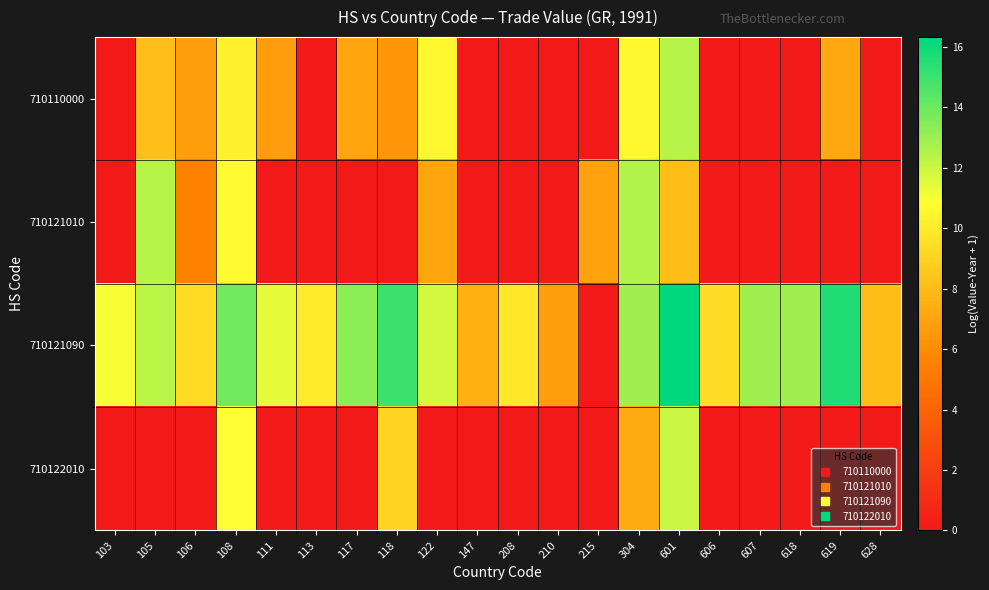

Which has a higher value, 606 or 122?

122